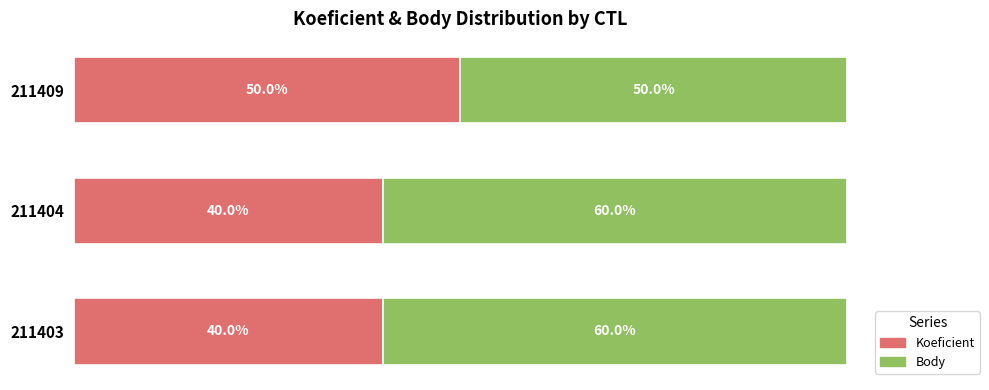

What are all the series names shown in the legend?

Koeficient, Body